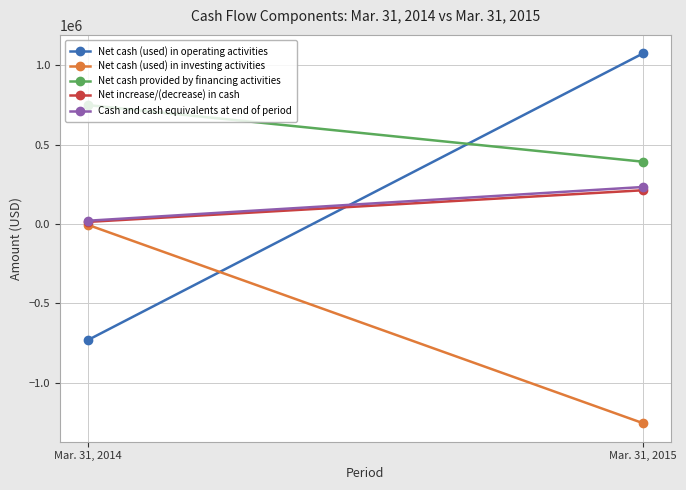

The value of Net cash (used) in investing activities at Mar. 31, 2015 is -703073. True or false?

False